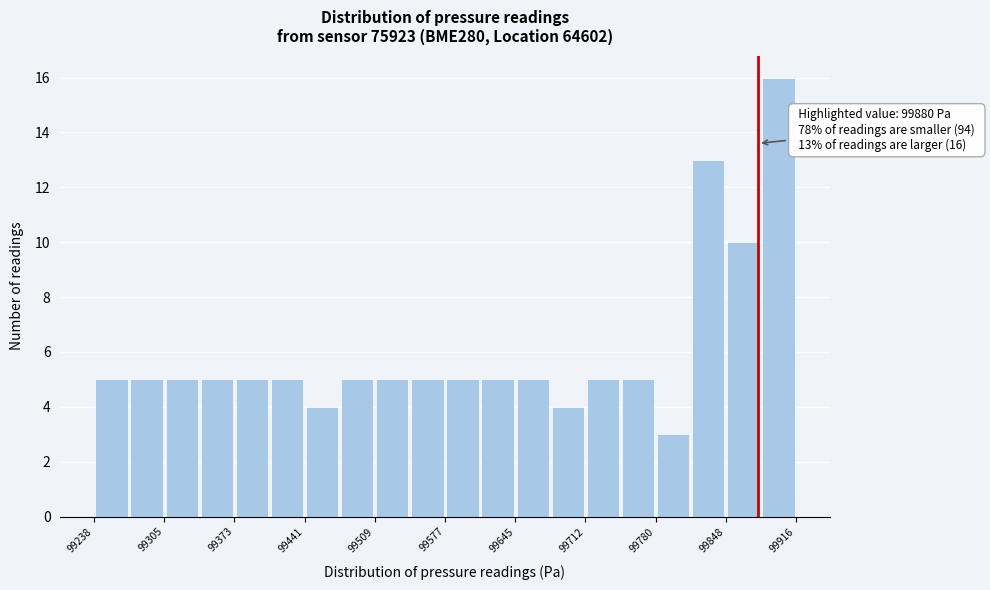

Around what value on the x-axis is the tallest bar? Give the approximate position of its centre, as read against the axis.

99900